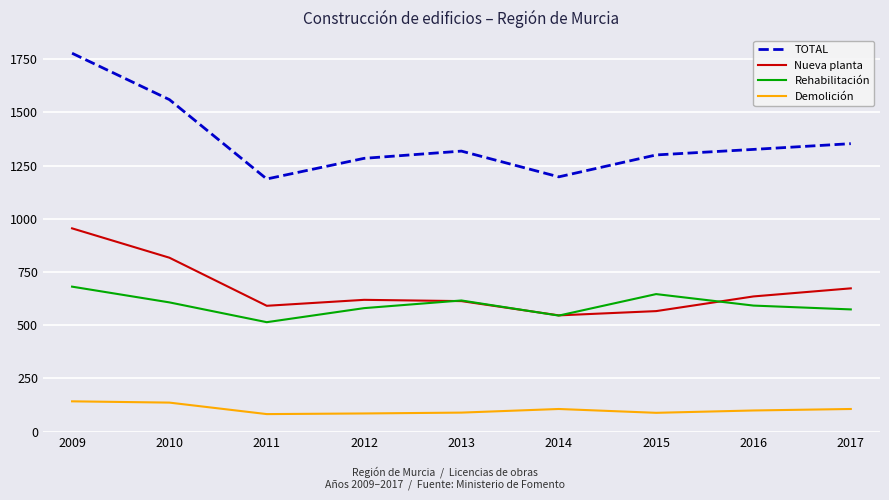

Is it true that Demolición equals 99 at 2016?

True